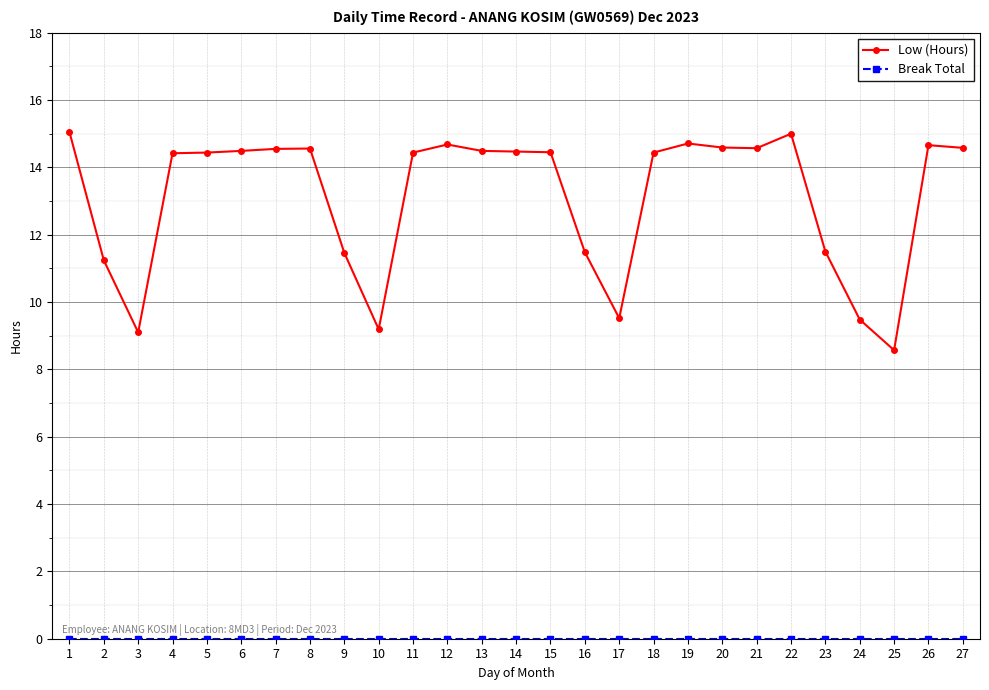

What is the maximum value shown in the chart?

15.1